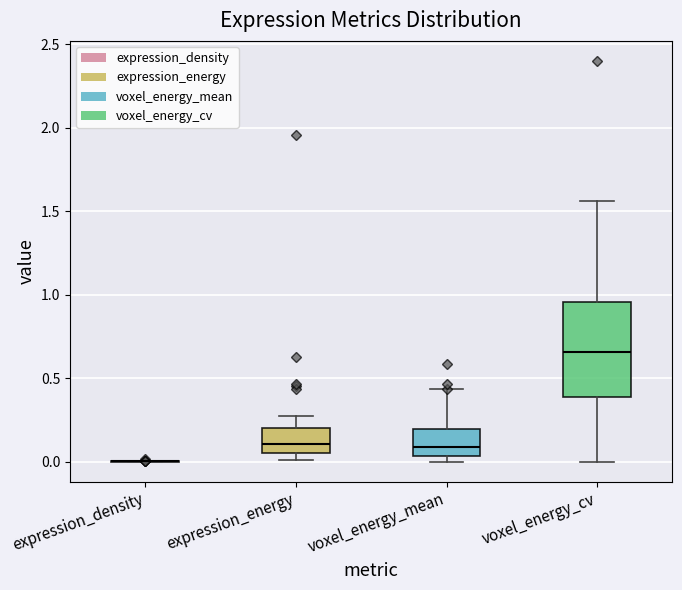

Where is the lower edge of the box for voxel_energy_cv on the y-axis? The values are not printed on the chart, so give them approximately, as read against the axis.

0.40